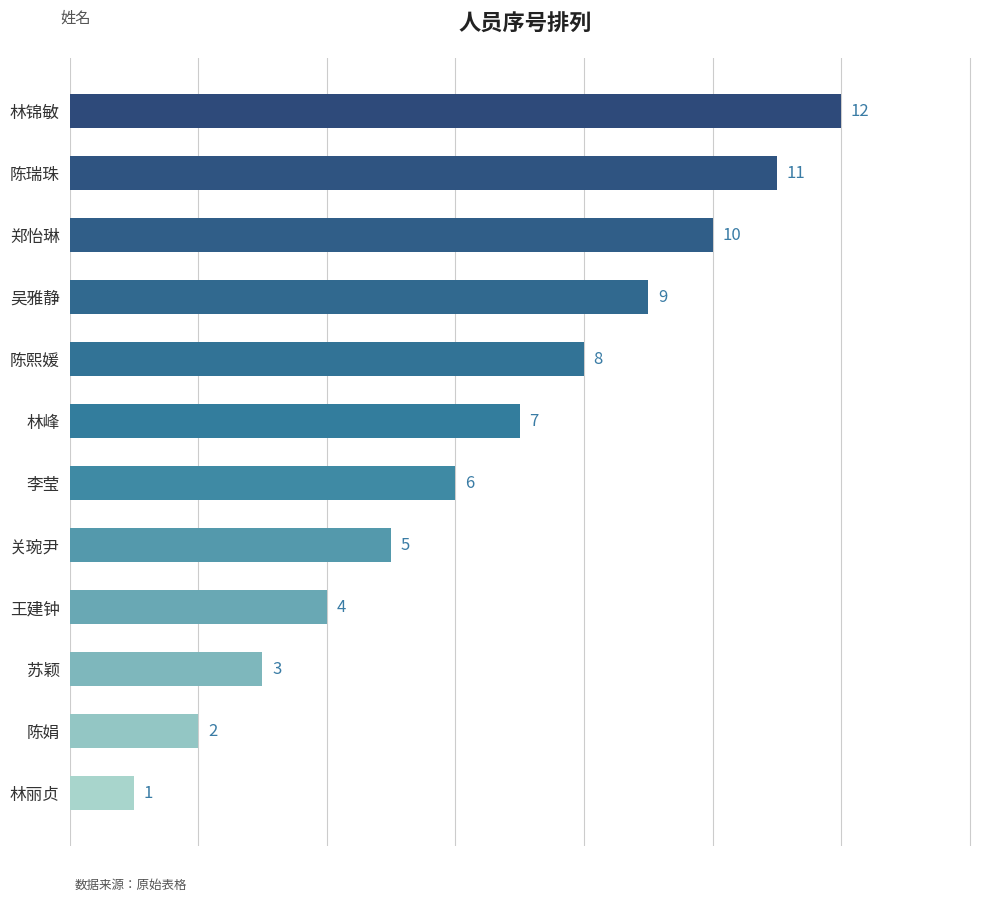

Reading top to bottom, list all the values displayed in this chart.

12	11	10	9	8	7	6	5	4	3	2	1